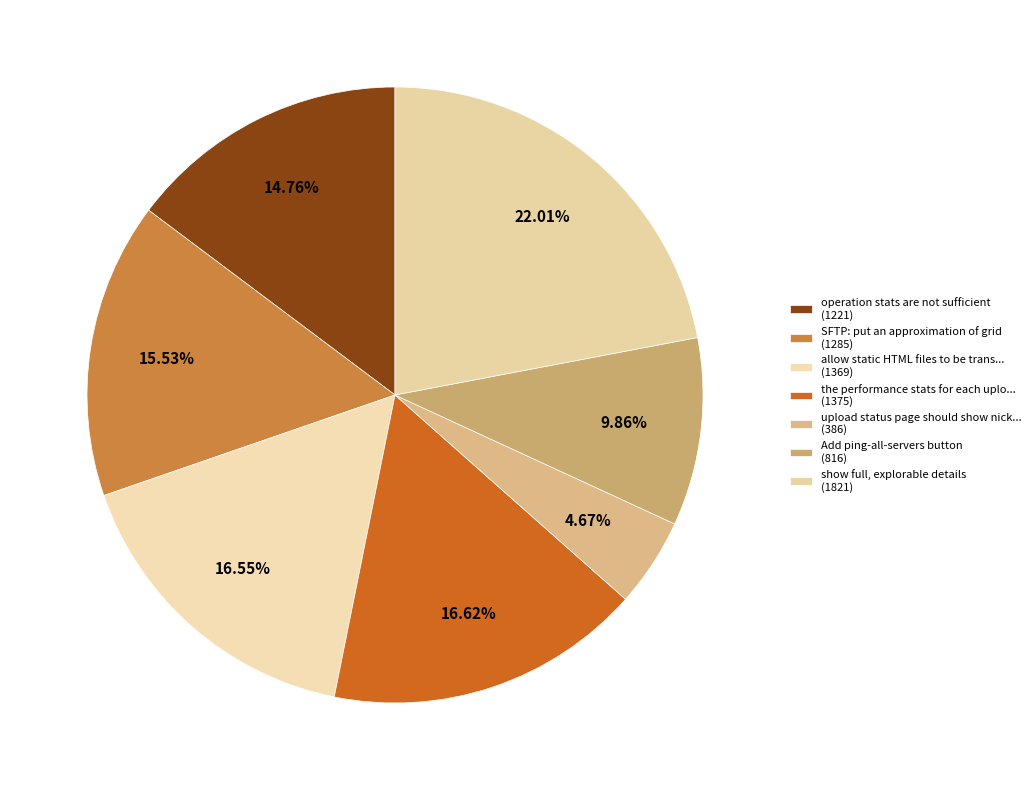

Count the number of slices in the pie.

7